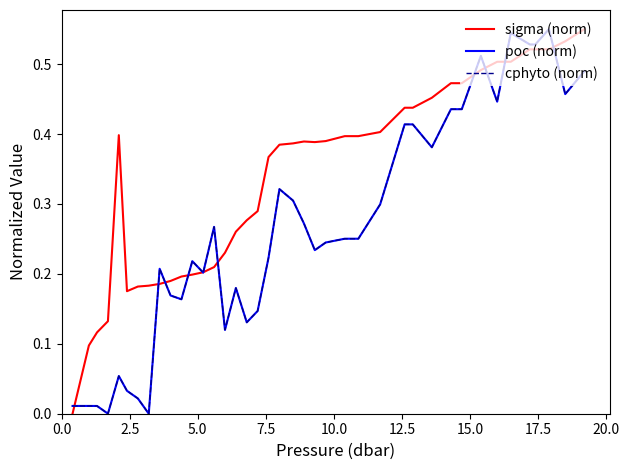

Is this an area chart (filled region under the line)?

No